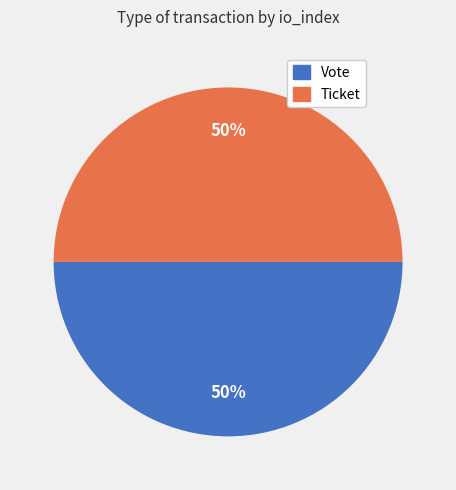

What is the ratio of the value at Ticket to the value at Vote?

1.0